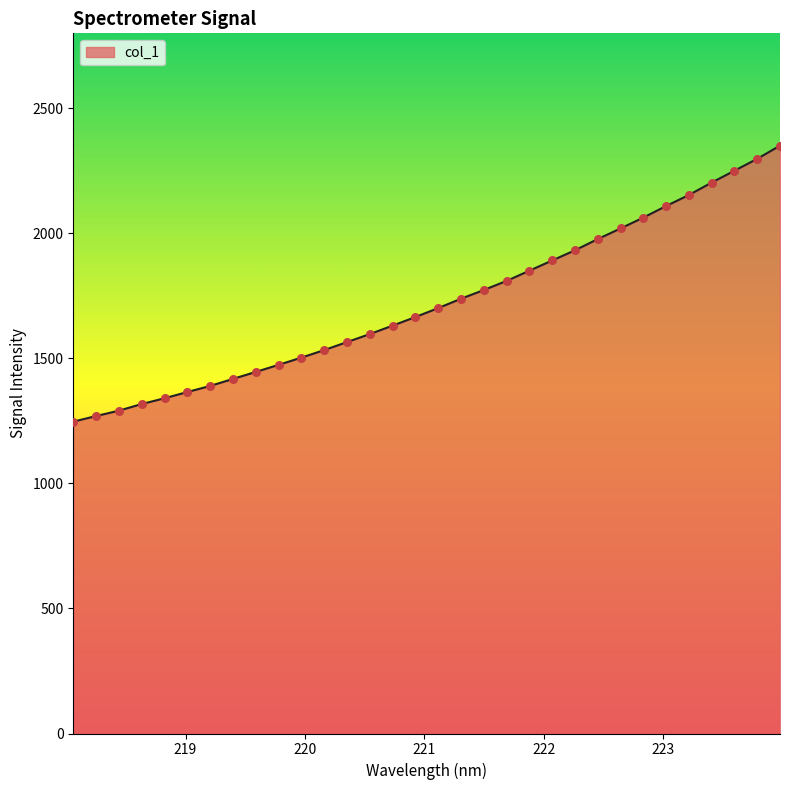

What is the maximum value shown in the chart?

2350.9